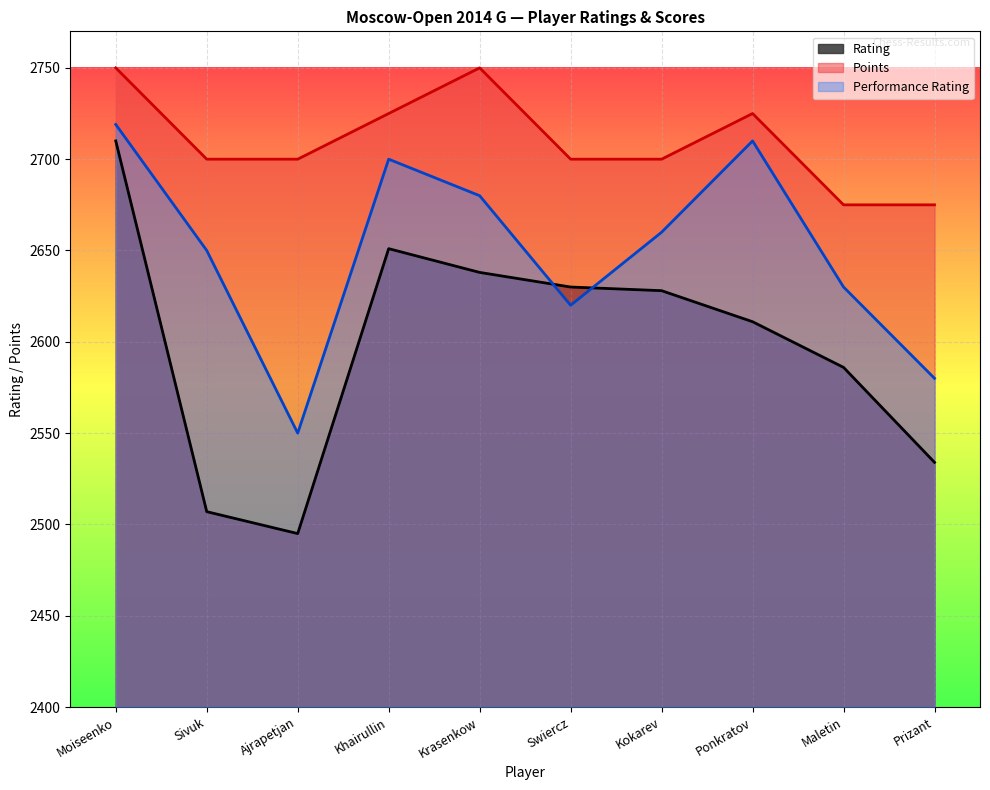

Which series has the largest total across all categories?

Points